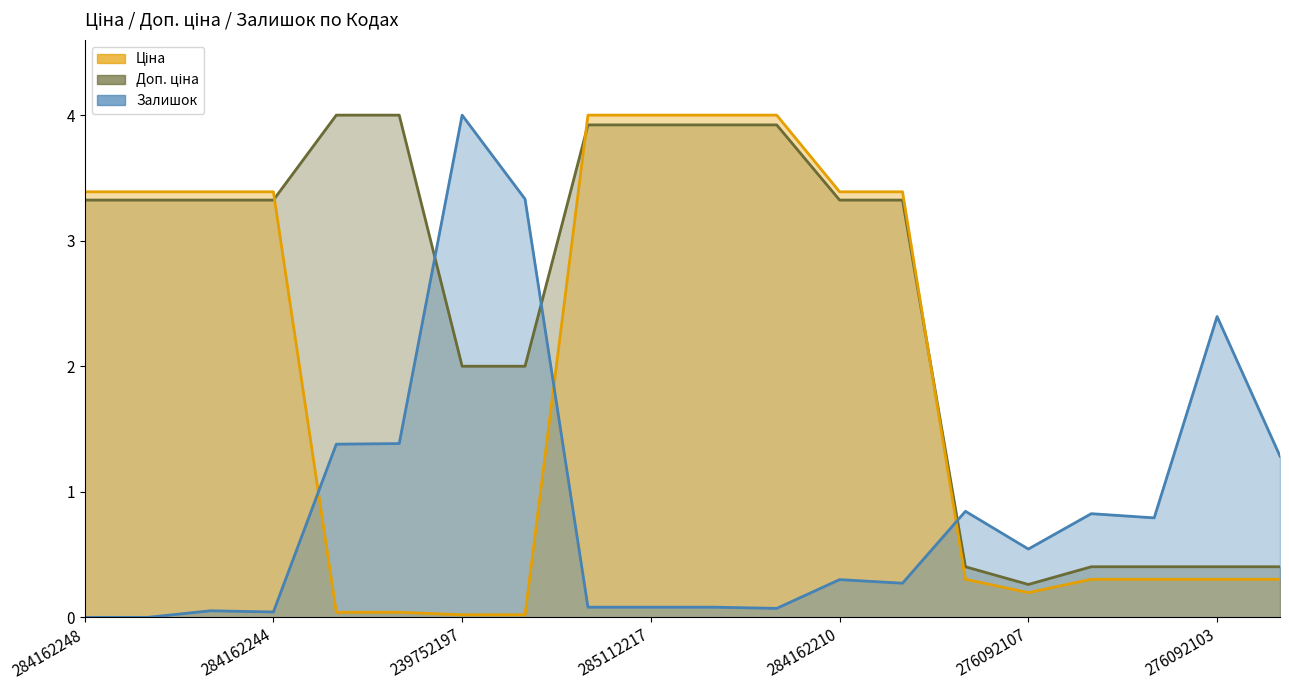

Reading left to right, what are all the values shown in this chart?

Ціна: 284162248=3.4	284162246=3.4	284162245=3.4	284162244=3.4	239792197=0.0	239792196=0.0	239752197=0.0	239752196=0.0	285112220=4.0	285112217=4.0	285111961=4.0	285111912=4.0	284162210=3.4	284162209=3.4	276092108=0.3	276092107=0.2	276092105=0.3	276092104=0.3	276092103=0.3	276092035=0.3
Доп. ціна: 284162248=3.3	284162246=3.3	284162245=3.3	284162244=3.3	239792197=4.0	239792196=4.0	239752197=2.0	239752196=2.0	285112220=3.9	285112217=3.9	285111961=3.9	285111912=3.9	284162210=3.3	284162209=3.3	276092108=0.4	276092107=0.3	276092105=0.4	276092104=0.4	276092103=0.4	276092035=0.4
Залишок: 284162248=0.0	284162246=0.0	284162245=0.1	284162244=0.0	239792197=1.4	239792196=1.4	239752197=4.0	239752196=3.3	285112220=0.1	285112217=0.1	285111961=0.1	285111912=0.1	284162210=0.3	284162209=0.3	276092108=0.8	276092107=0.5	276092105=0.8	276092104=0.8	276092103=2.4	276092035=1.3